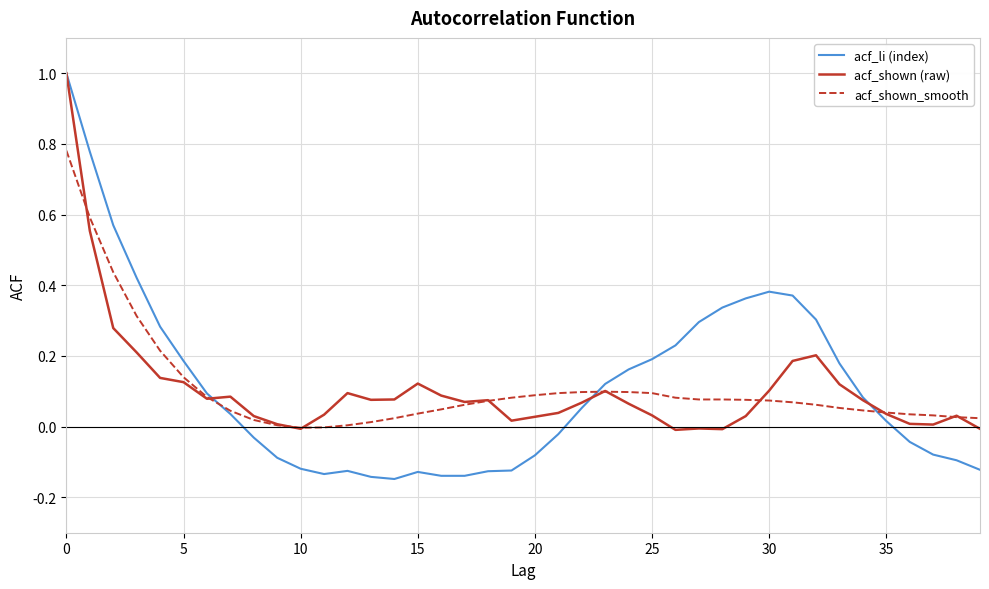

Which series has the largest range (max minus min)?

acf_li (index)